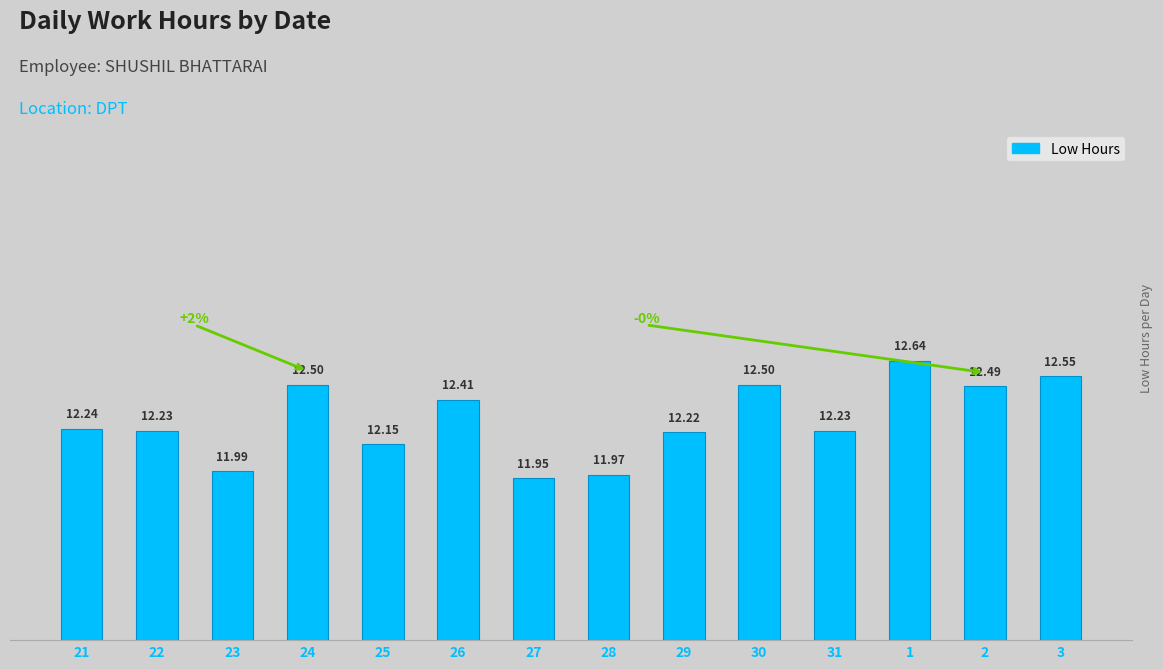

What value does the data have at 26?

12.4